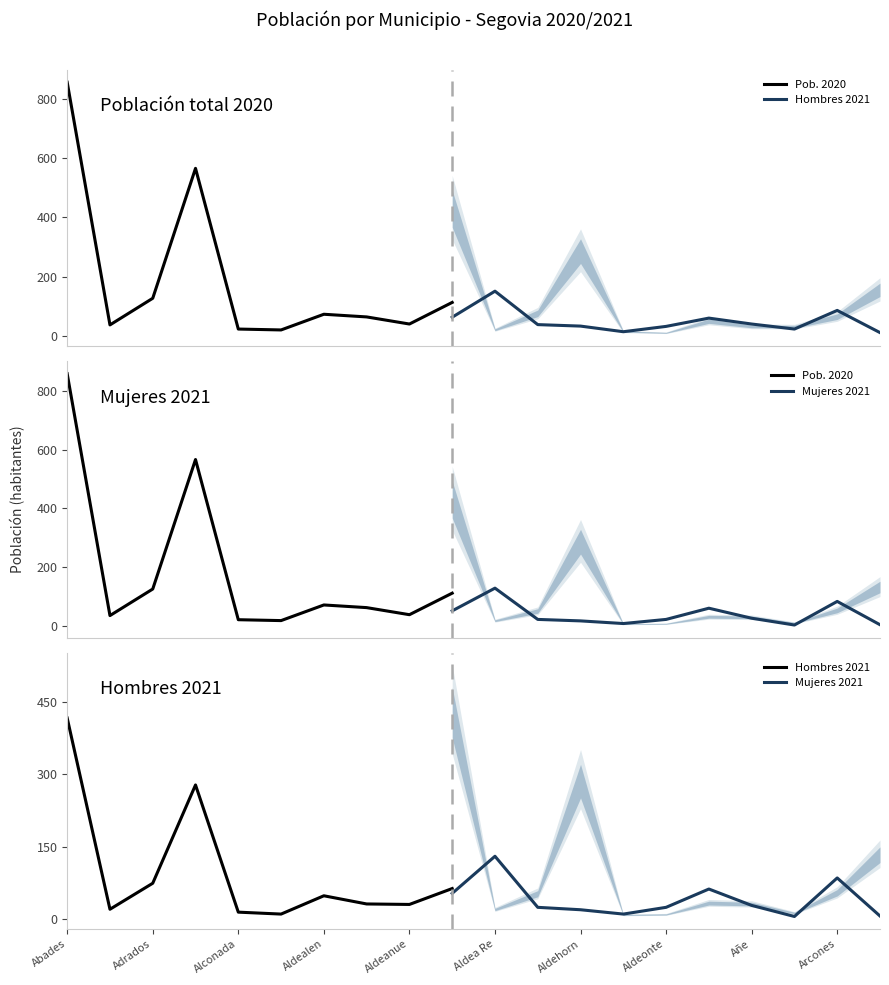

Which has a higher value, Aldealengua de Pedraza or Aldealengua de Santa María?

Aldealengua de Pedraza